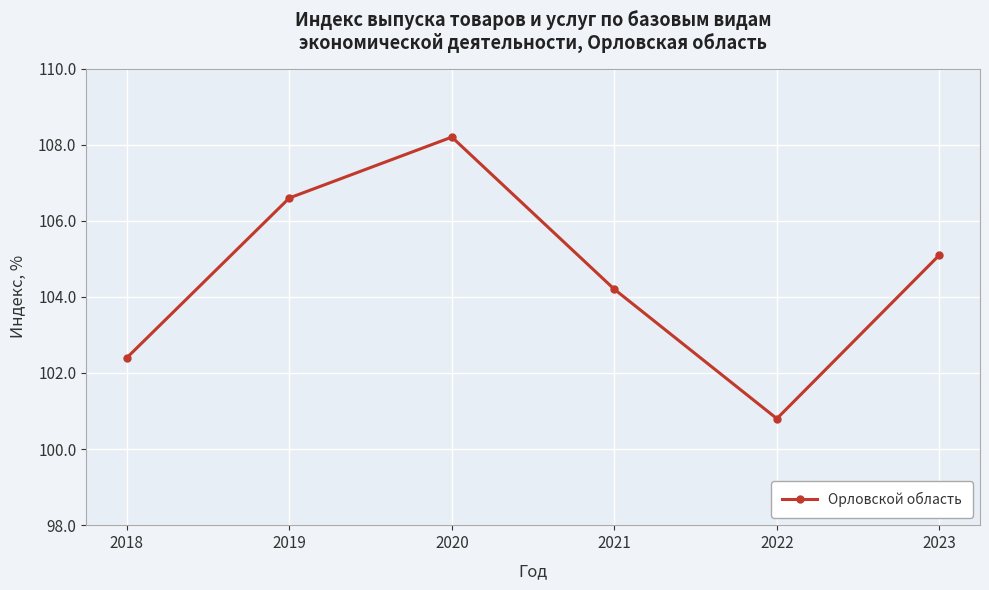

How many values are below 105?

3